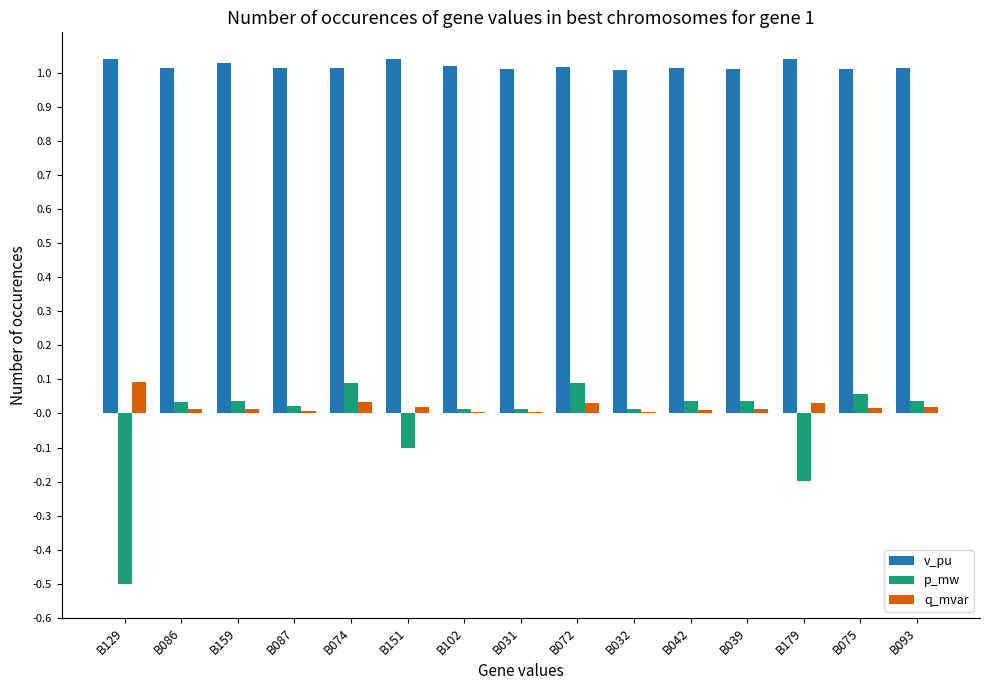

Which series has the largest total across all categories?

v_pu